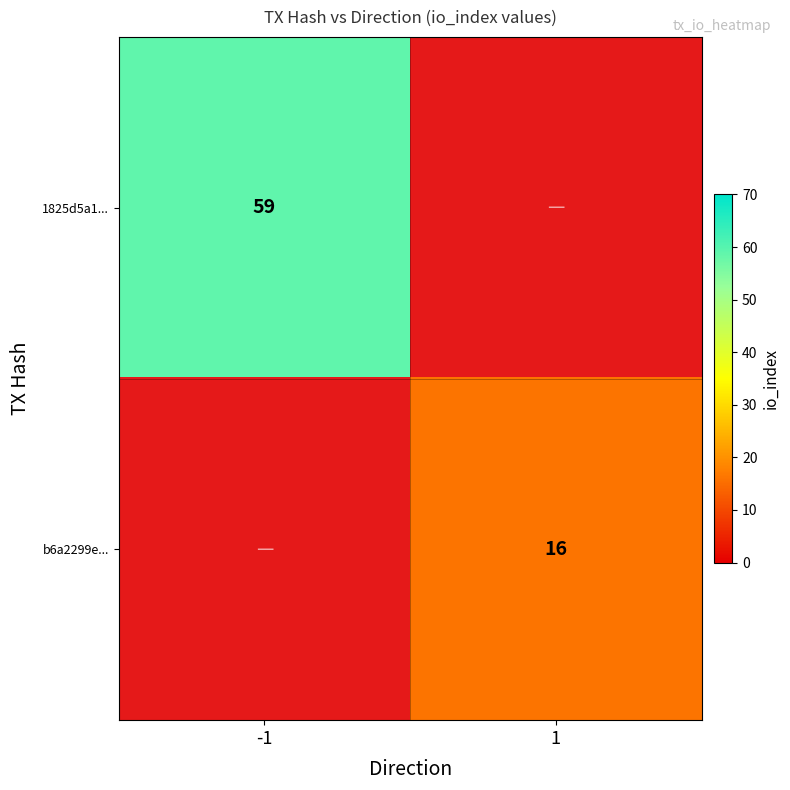

At how many categories does at least one series exceed 27?

1